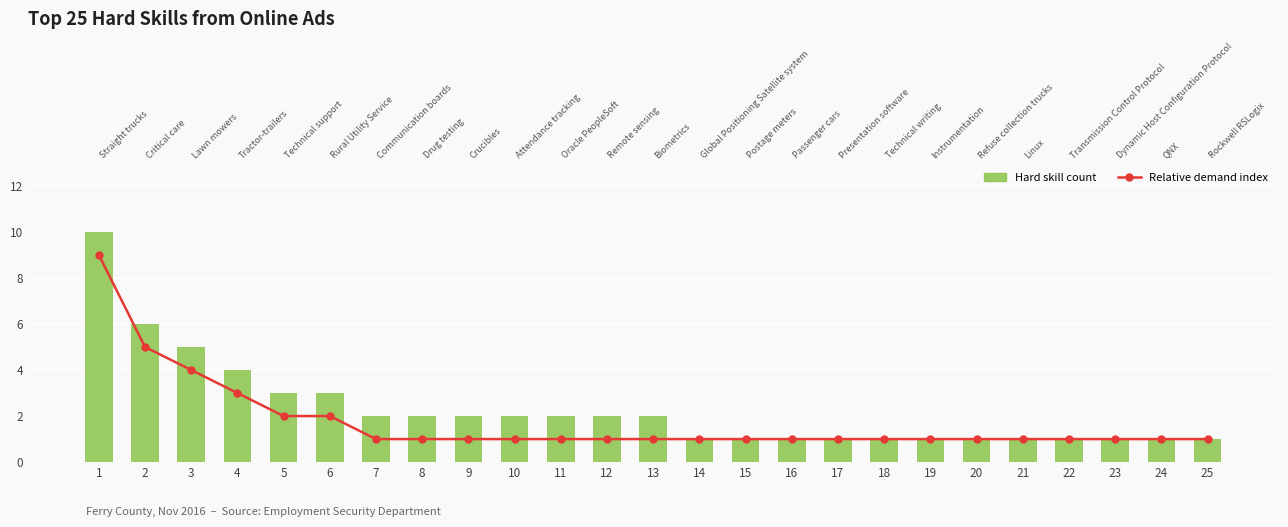

Reading right to left, list all the values displayed in this chart.

Relative demand index: 1	1	1	1	1	1	1	1	1	1	1	1	1	1	1	1	1	1	1	2	2	3	4	5	9
Hard skill count: 1	1	1	1	1	1	1	1	1	1	1	1	2	2	2	2	2	2	2	3	3	4	5	6	10